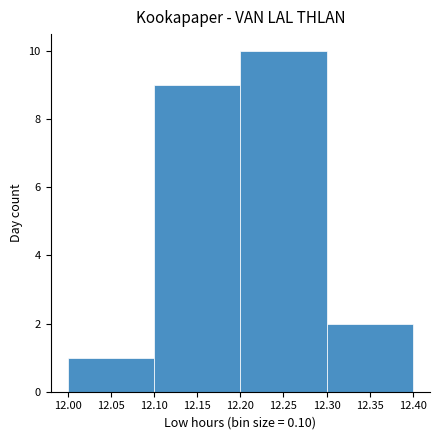

What is the height of the bar covering 12.10 to 12.20 on the x-axis? The values are not printed on the chart, so give them approximately, as read against the axis.

9